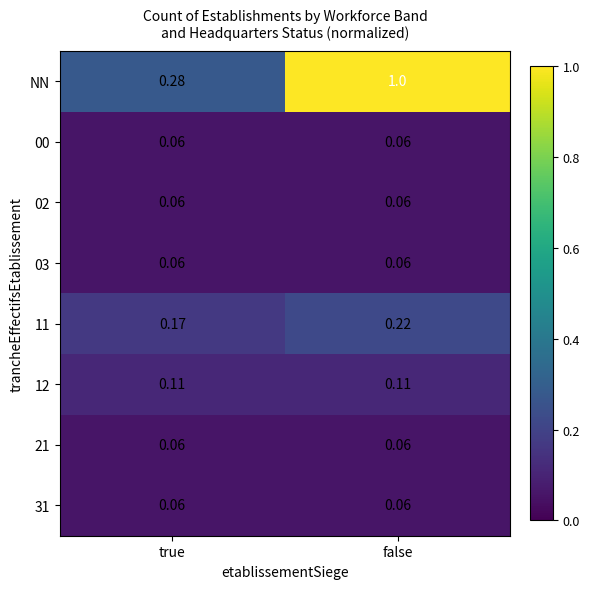

Which series has the largest total across all categories?

NN